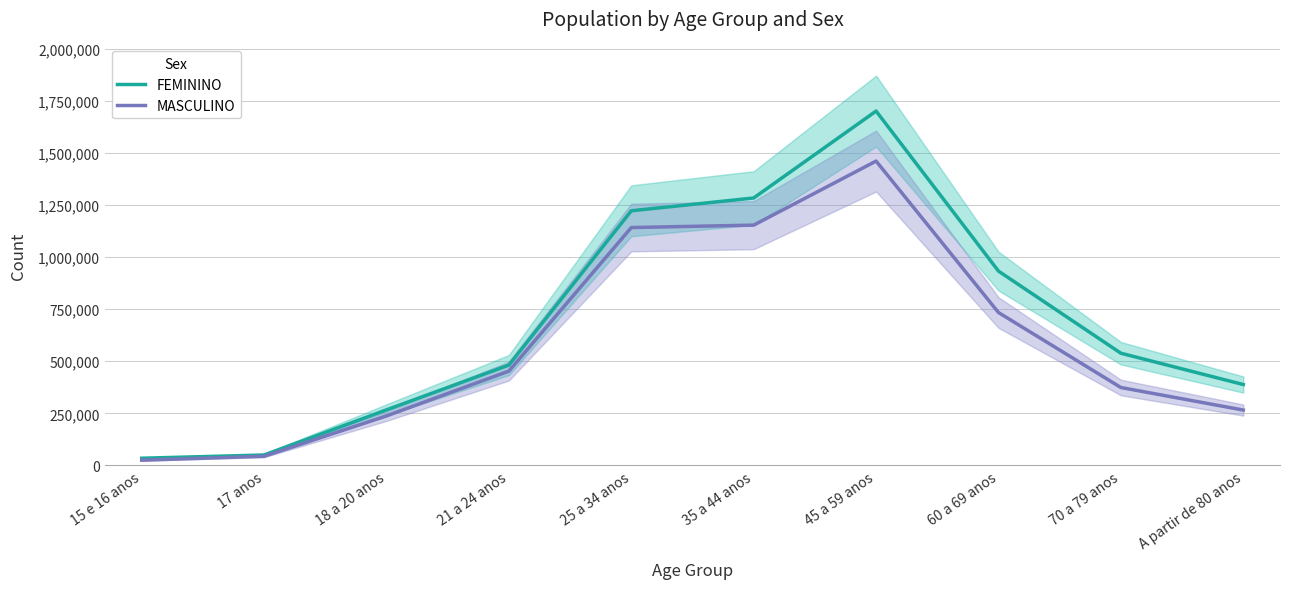

List the labels in order of MASCULINO value, smallest first.

15 e 16 anos, 17 anos, 18 a 20 anos, A partir de 80 anos, 70 a 79 anos, 21 a 24 anos, 60 a 69 anos, 25 a 34 anos, 35 a 44 anos, 45 a 59 anos